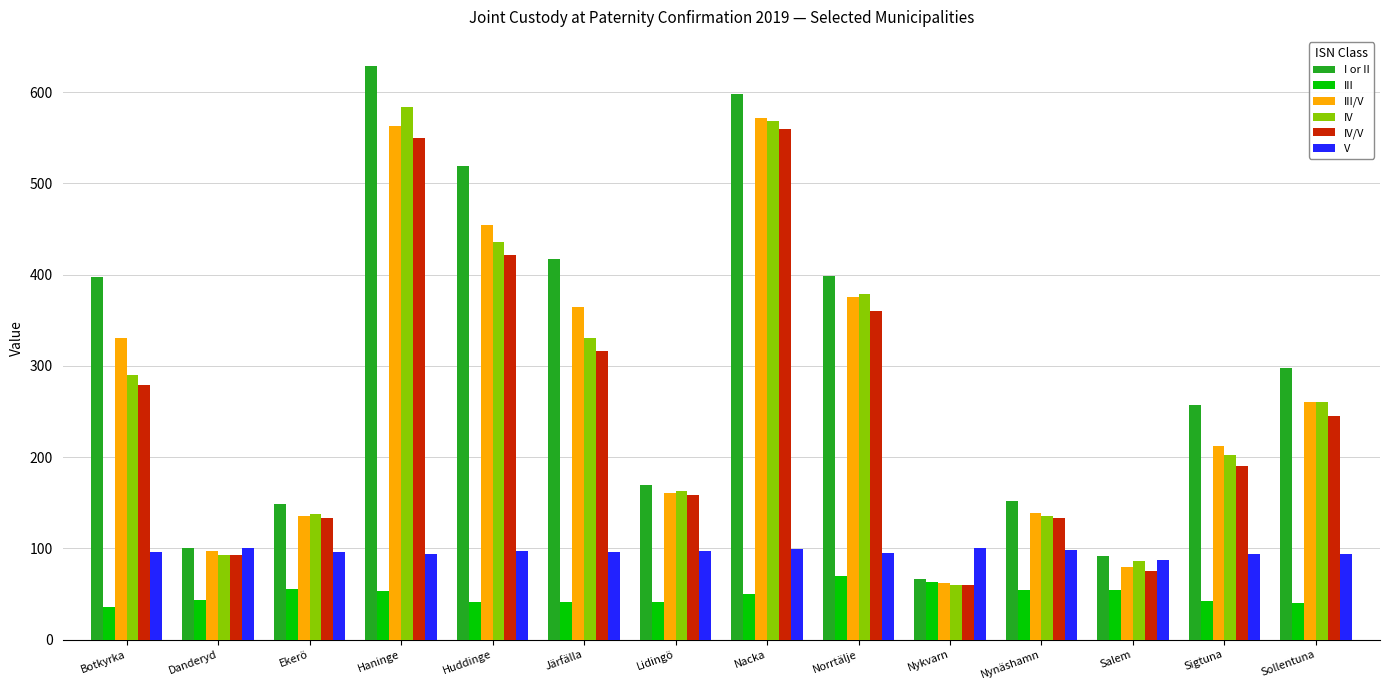

Is the value of V at Nynäshamn greater than the value of III/V at Nynäshamn?

No